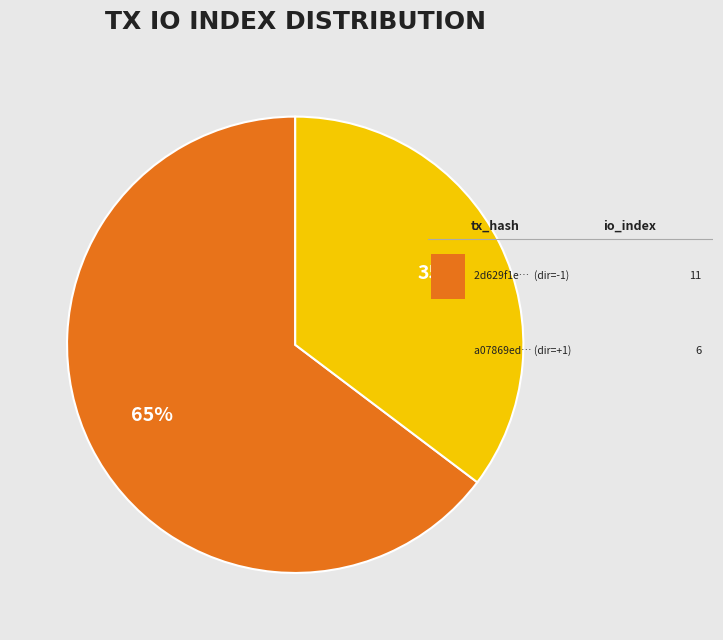

Does any single category account for the majority?

Yes